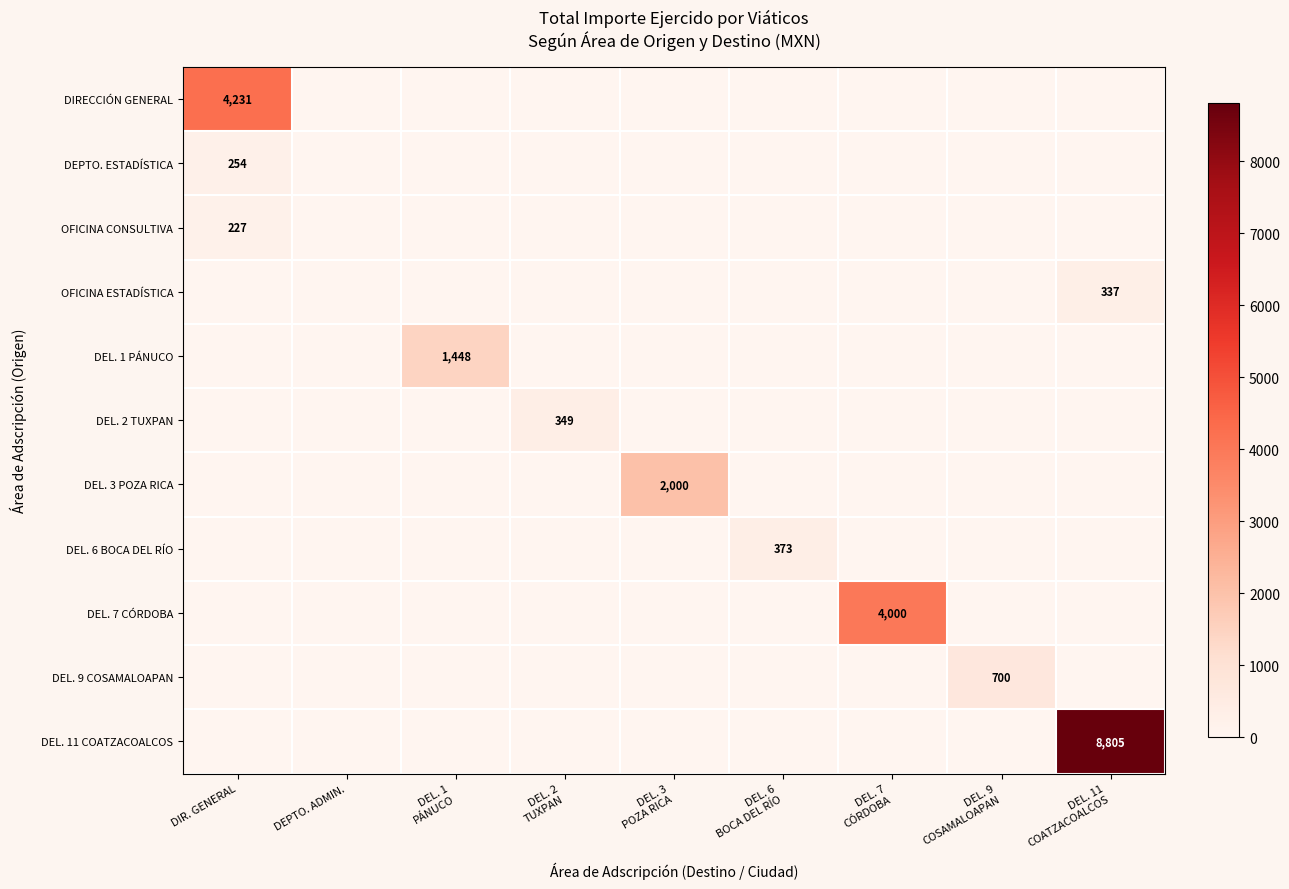

Between DEL. 3
POZA RICA and DEPTO. ADMIN., which is larger?

DEL. 3
POZA RICA